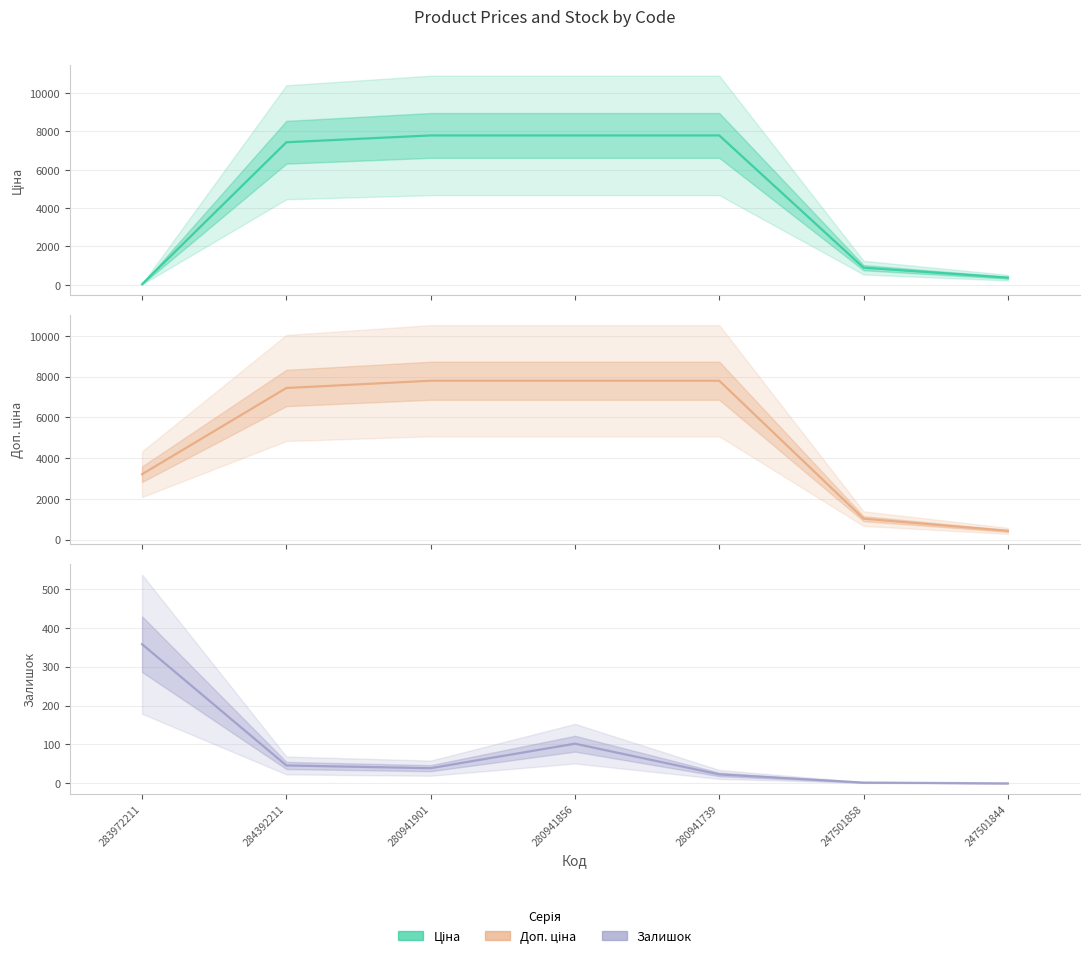

True or false: Залишок has more than 1 points higher than both neighbors.

False